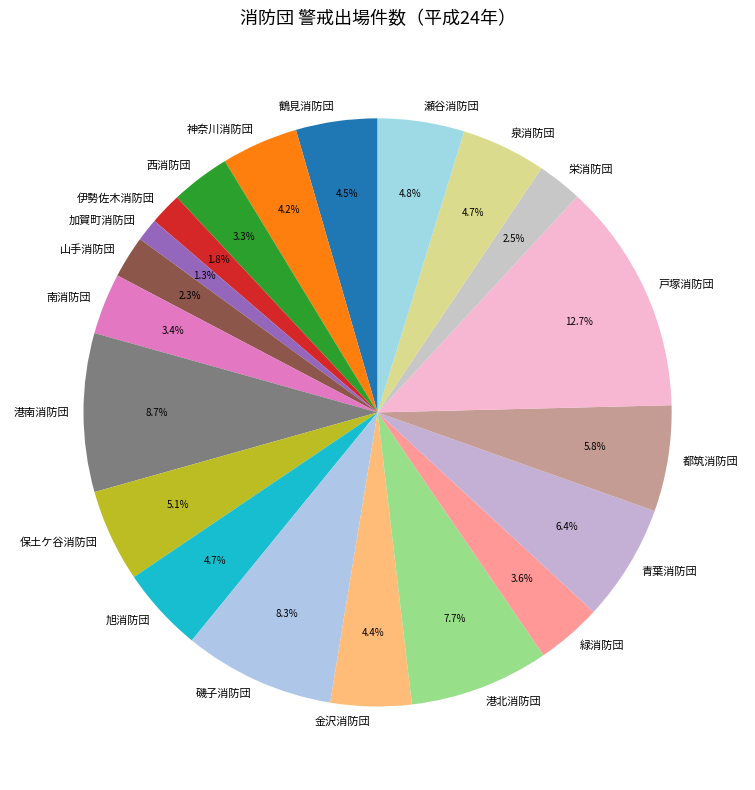

What percentage is the 神奈川消防団 slice, to the nearest percent?

4%